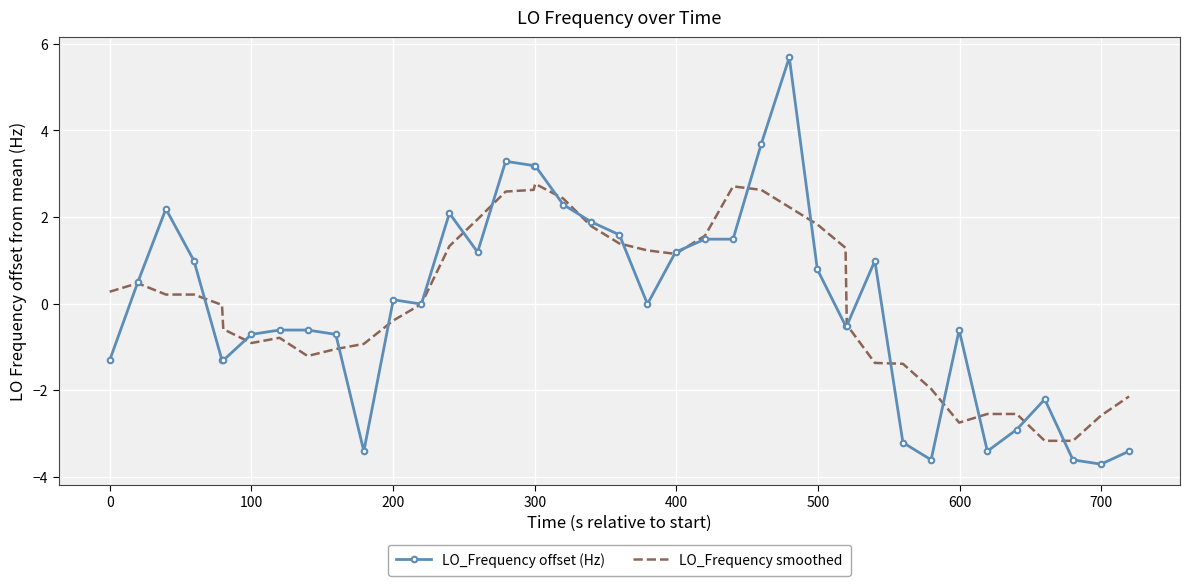

Which series has the widest spread of values?

LO_Frequency offset (Hz)